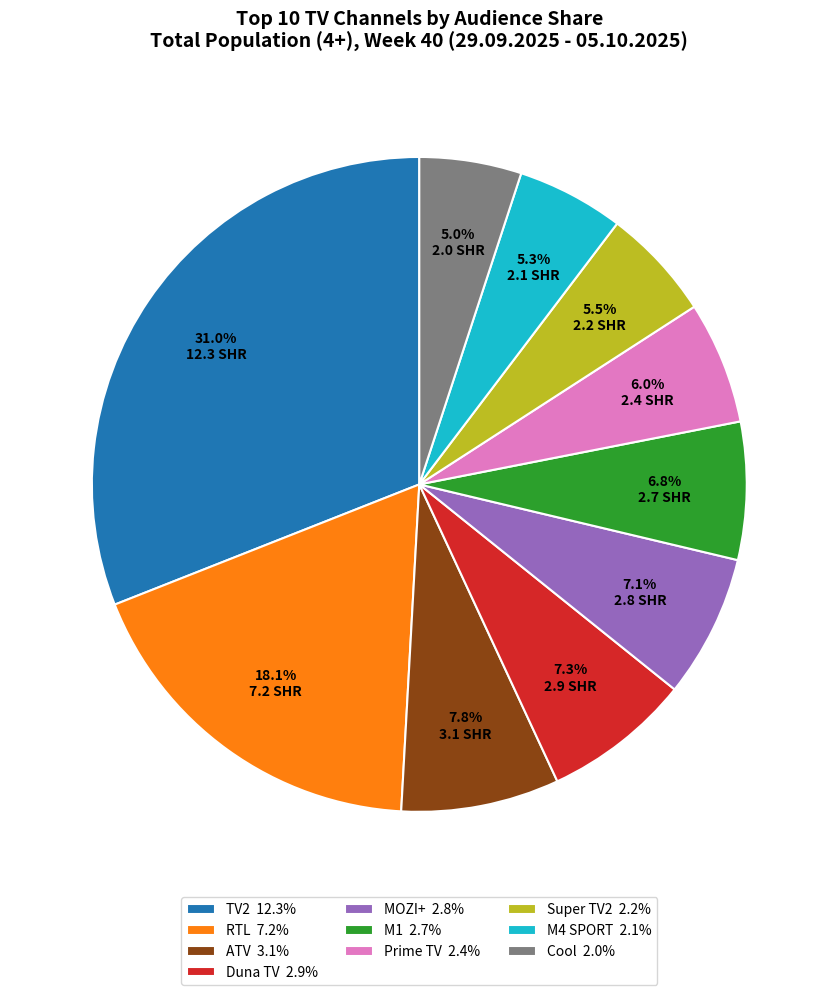

What percentage do M1 and ATV together represent?

14.6%